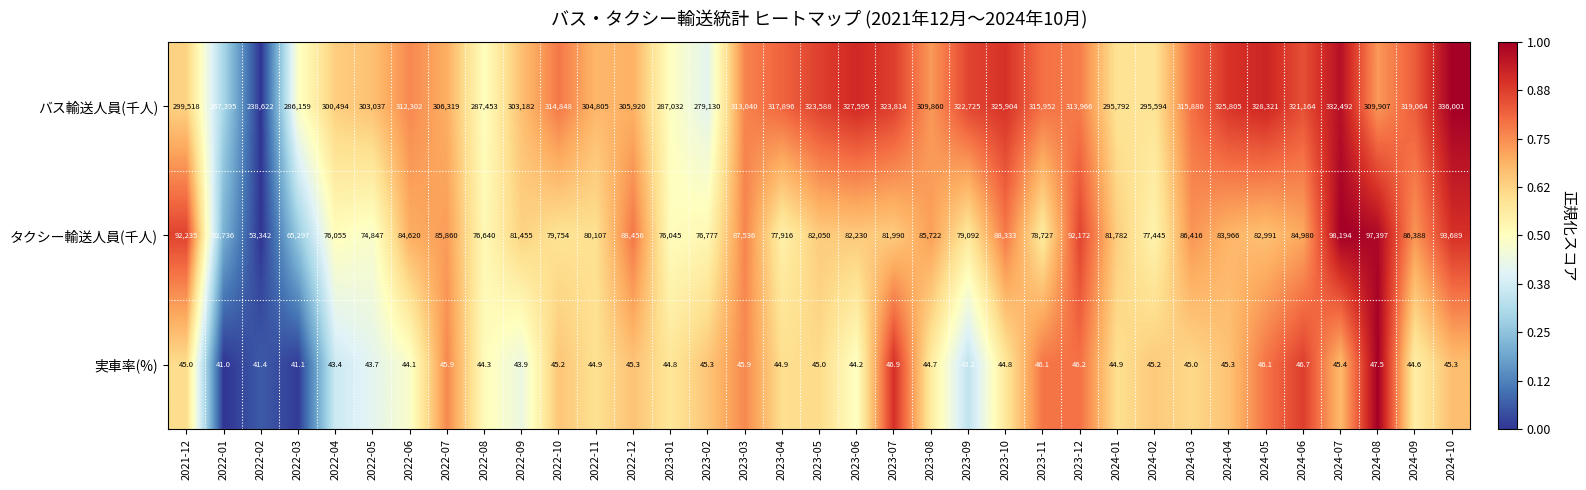

The value of タクシー輸送人員(千人) at 2023-08 is 85722.0. True or false?

True